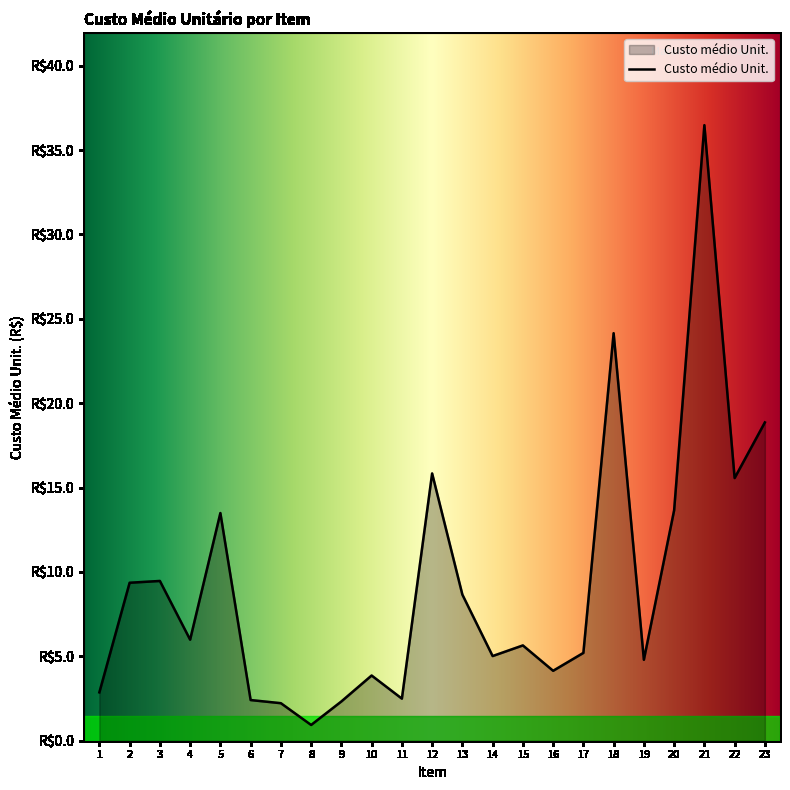

What is the smallest value displayed?

0.9